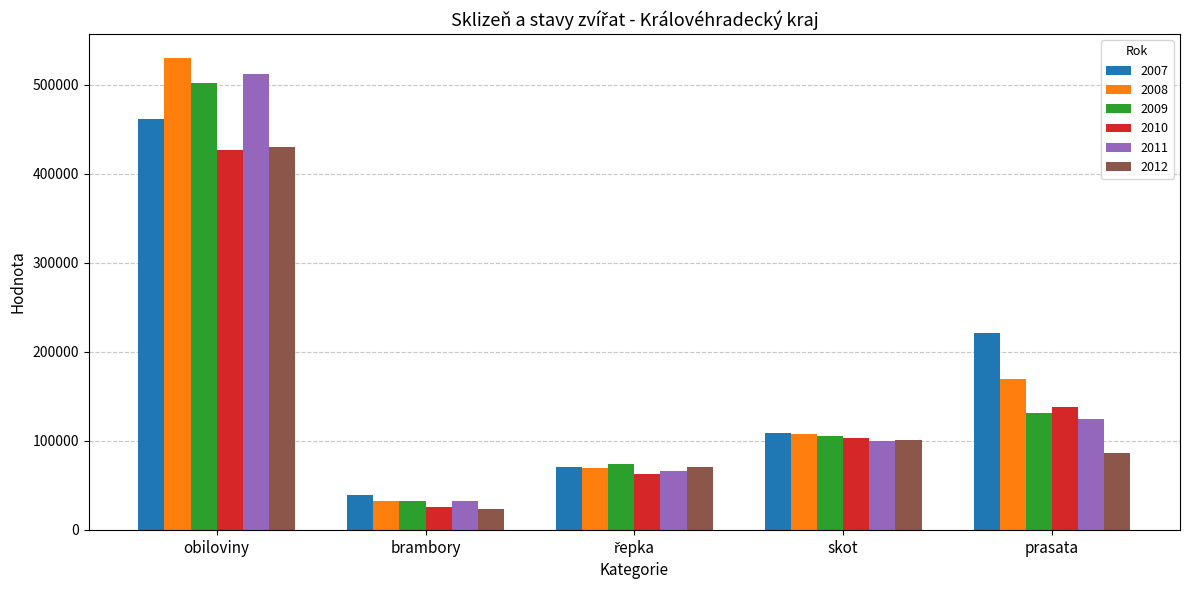

What is the difference between the maximum and minimum values in the 2008 series?

497958.1